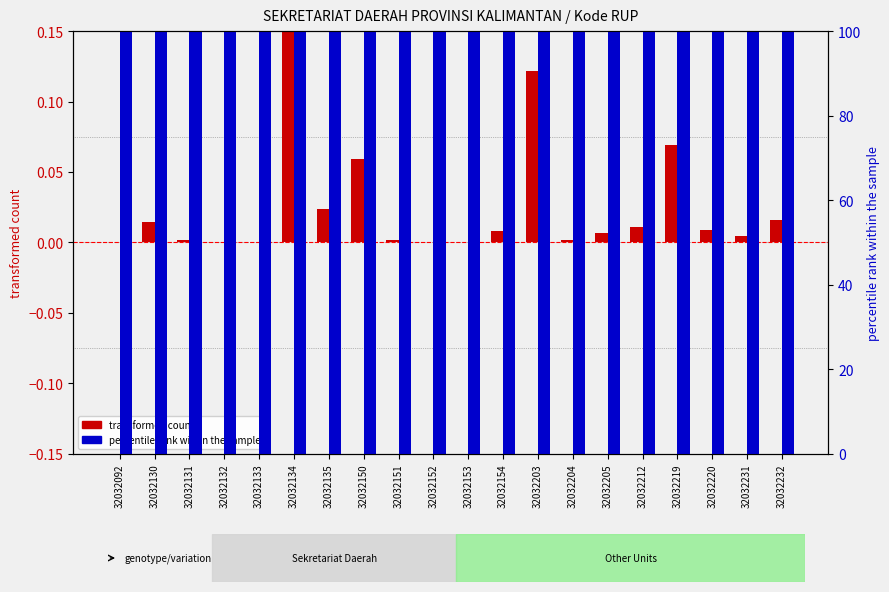

At which label is percentile rank within the sample closest to 99?

32032092